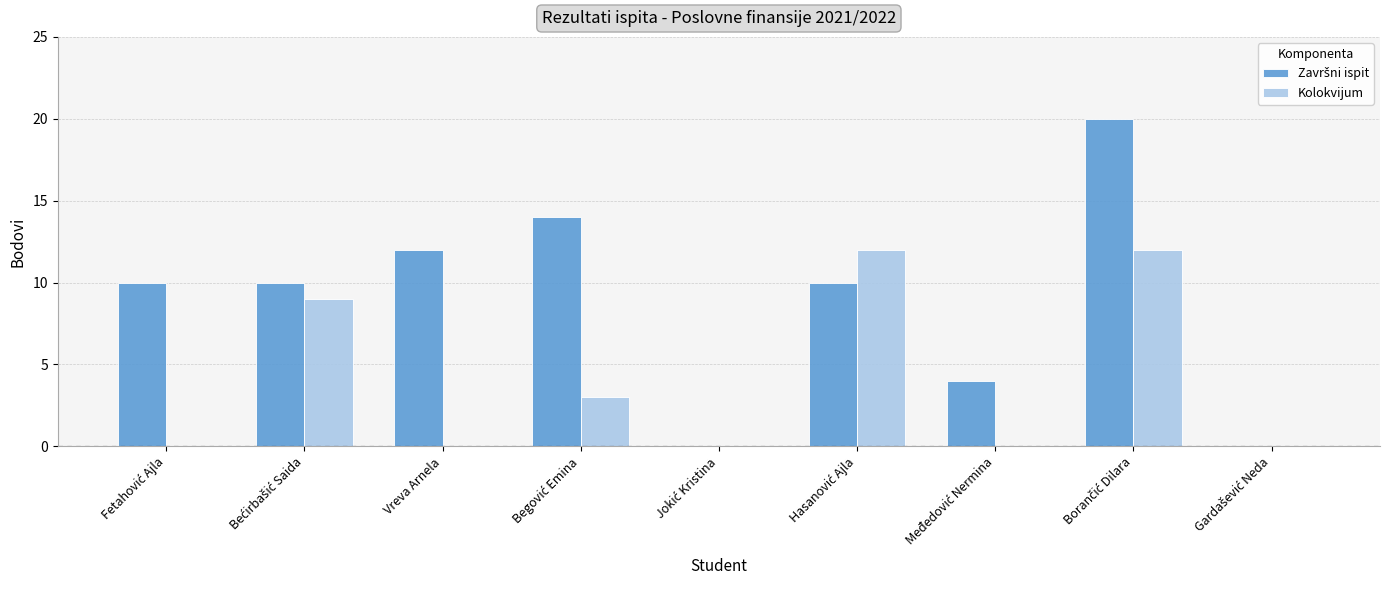

What is the sum of all Kolokvijum values?

36